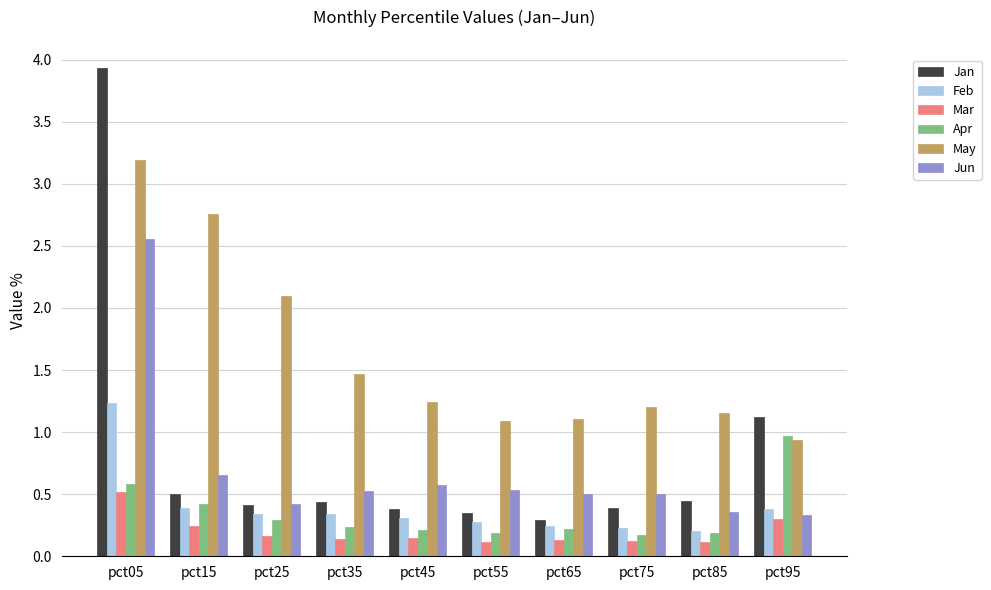

The Apr series shows 1.0 at pct95. True or false?

True